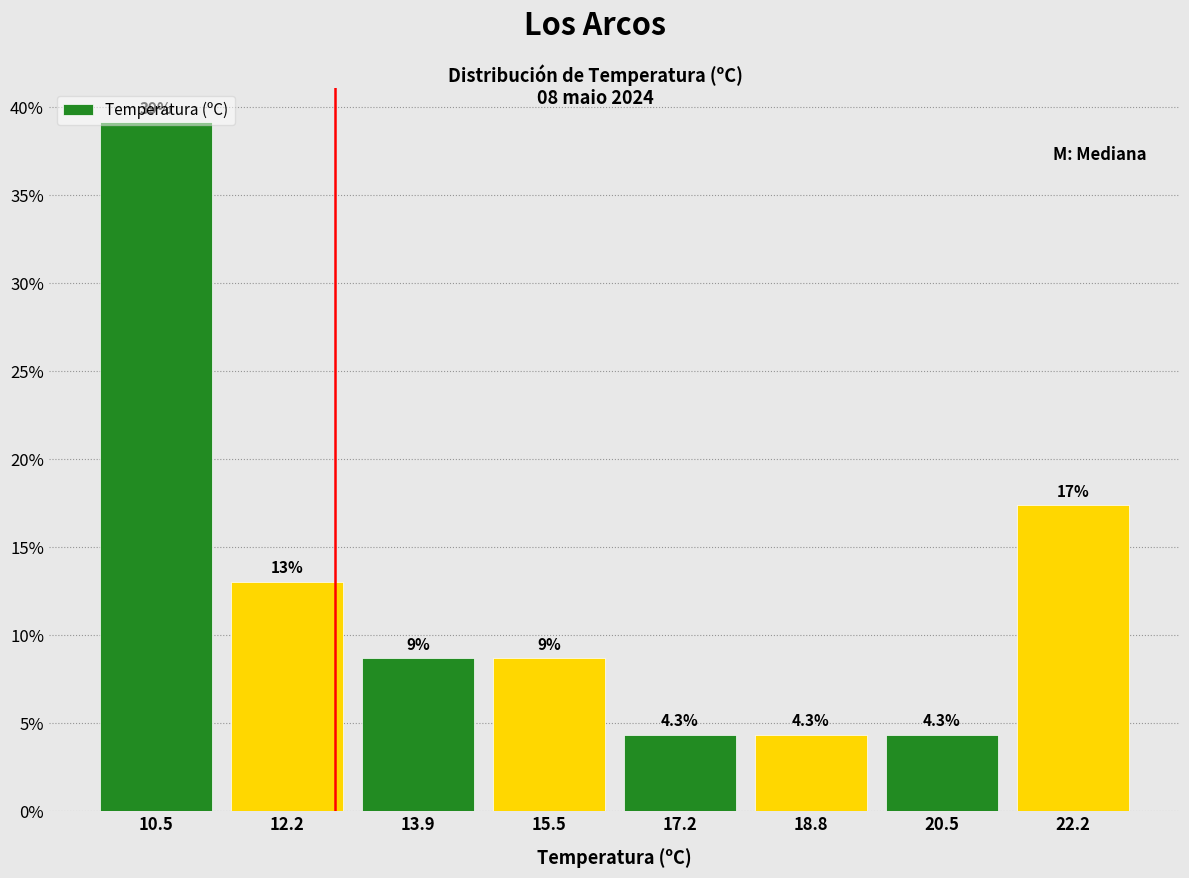

Over which range of the x-axis is the bar tallest?

9.8 to 11.4